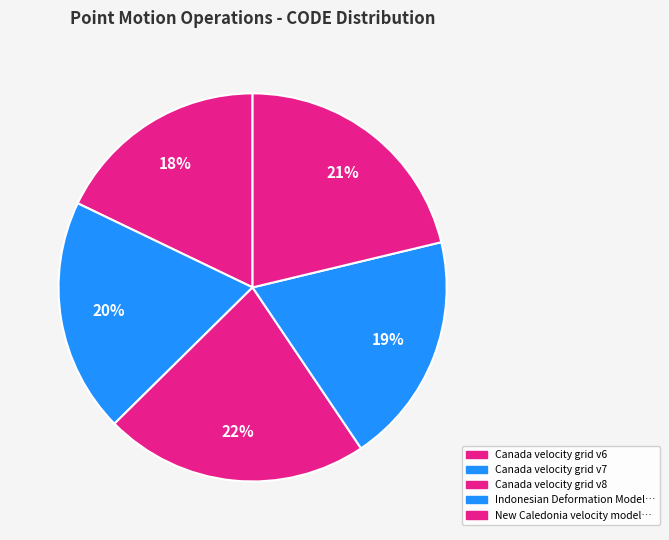

Which category has the biggest portion of the pie?

Canada velocity grid v8